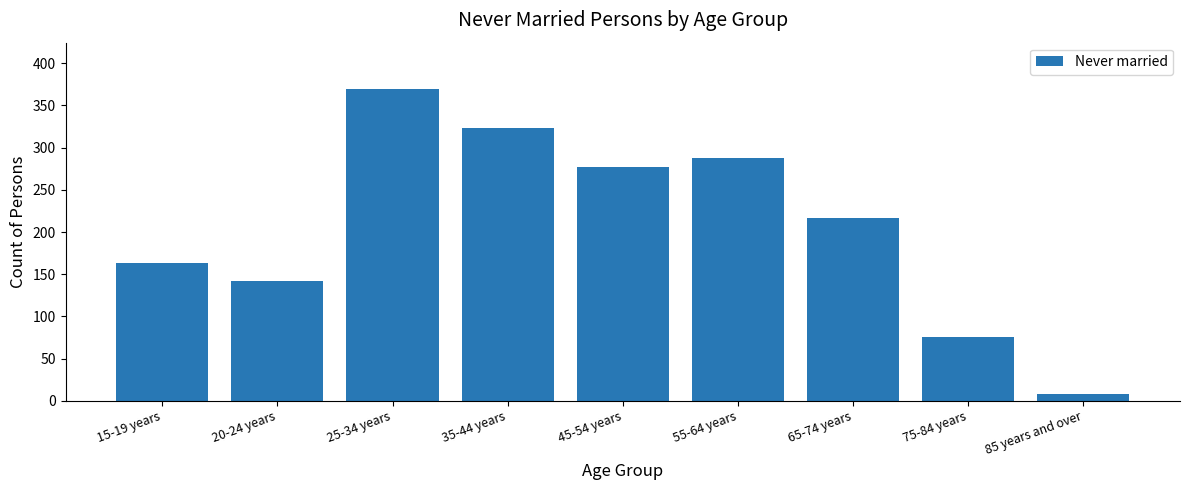

Reading left to right, transcribe all the data shown in this chart.

15-19 years=163	20-24 years=142	25-34 years=369	35-44 years=323	45-54 years=277	55-64 years=288	65-74 years=217	75-84 years=75	85 years and over=8